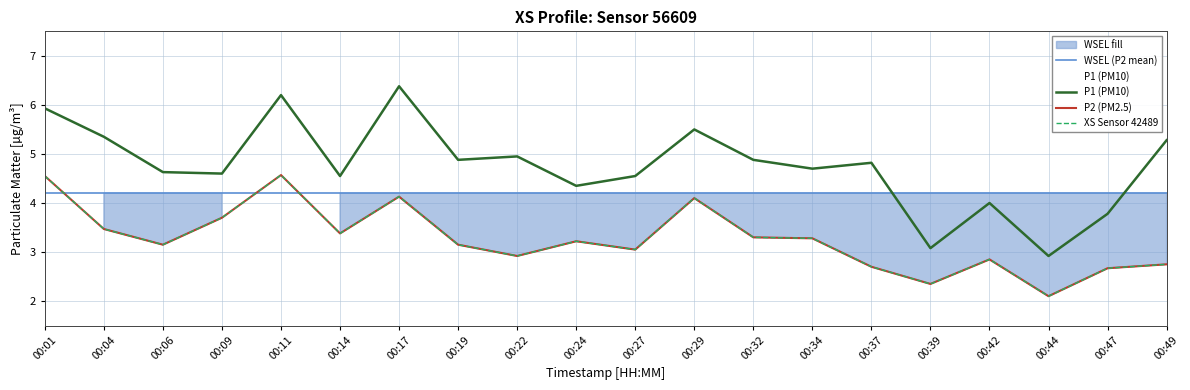

Where is the first local maximum for P1?

00:11